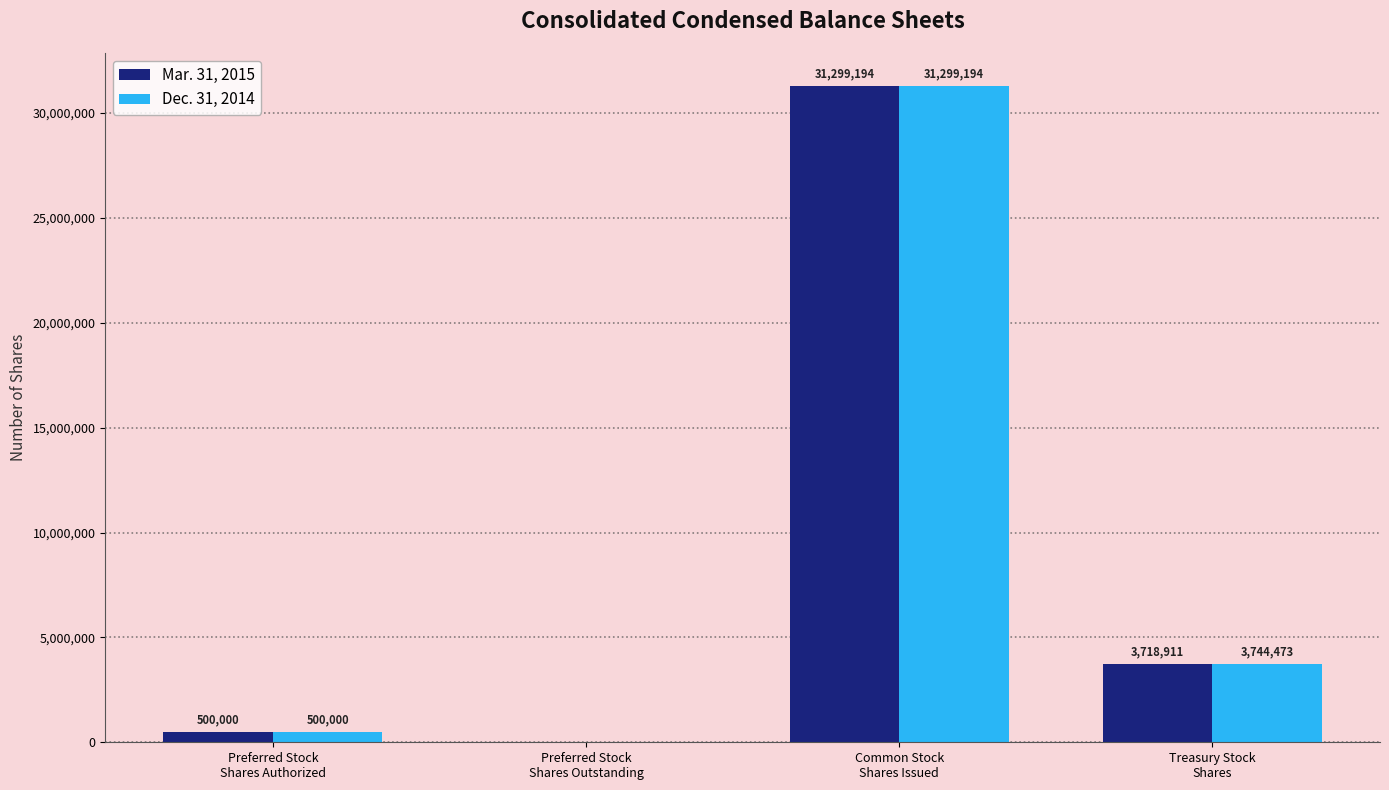

Which series has the largest total across all categories?

Dec. 31, 2014